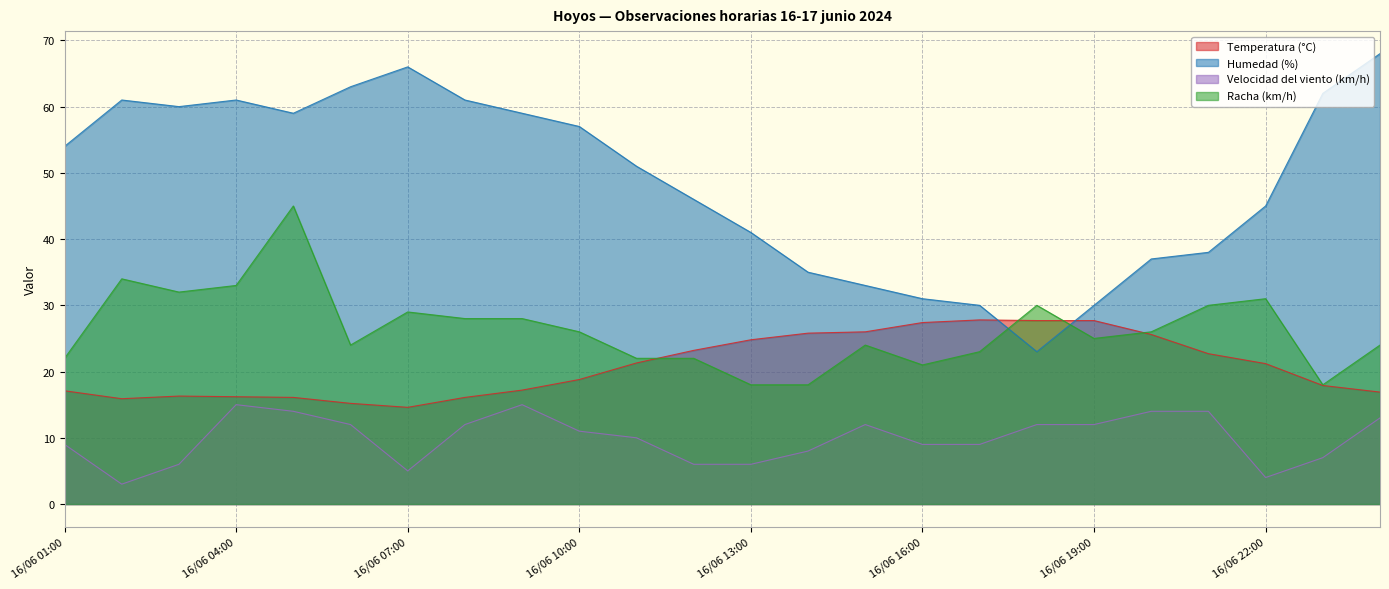

At which category is the sum across all series the highest?

16/06 05:00